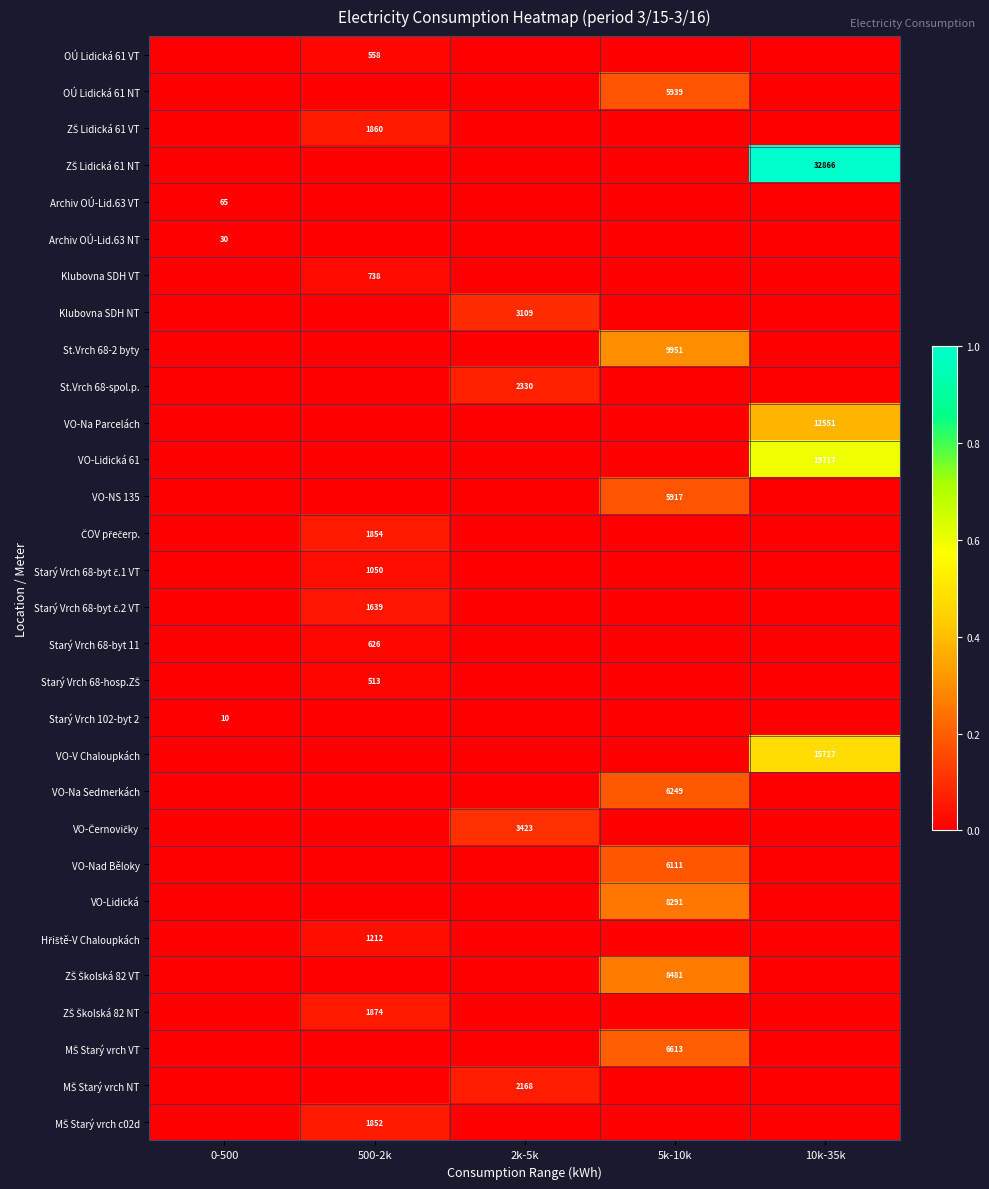

What is the highest value of the ZŠ Školská 82 VT series?

0.3